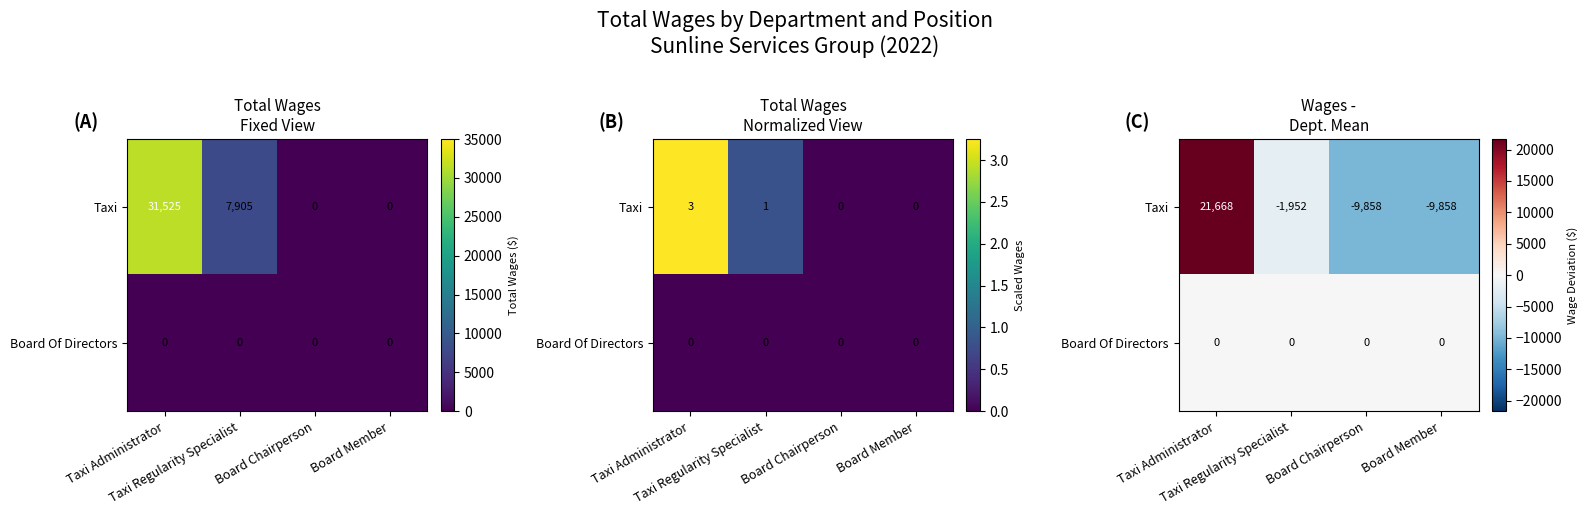

Between Taxi Regularity Specialist and Board Member, which series saw the biggest shift?

Taxi